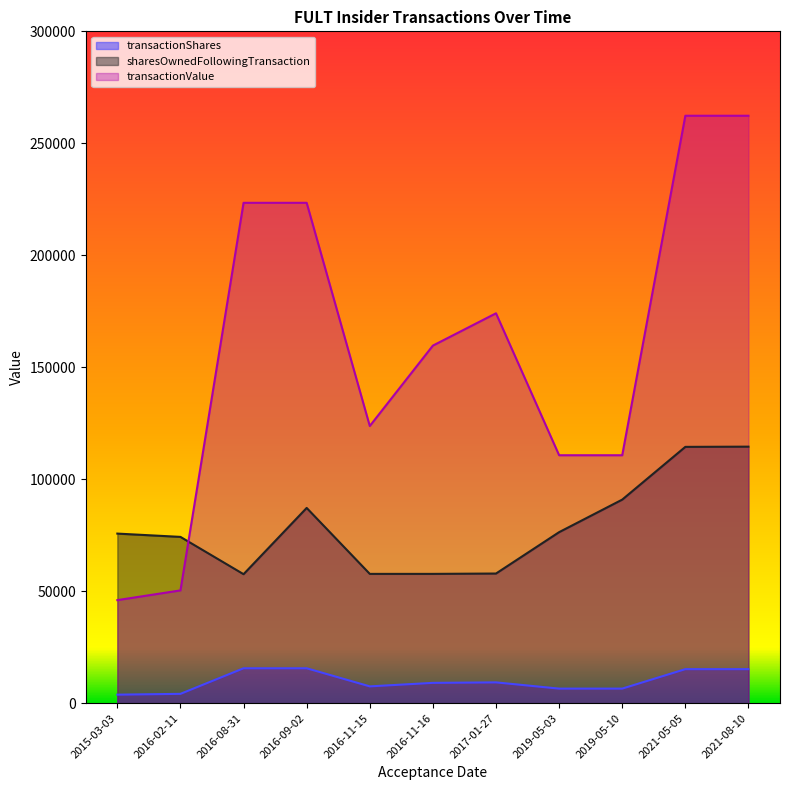

Which has a higher value, 2017-01-27 or 2019-05-03?

2017-01-27